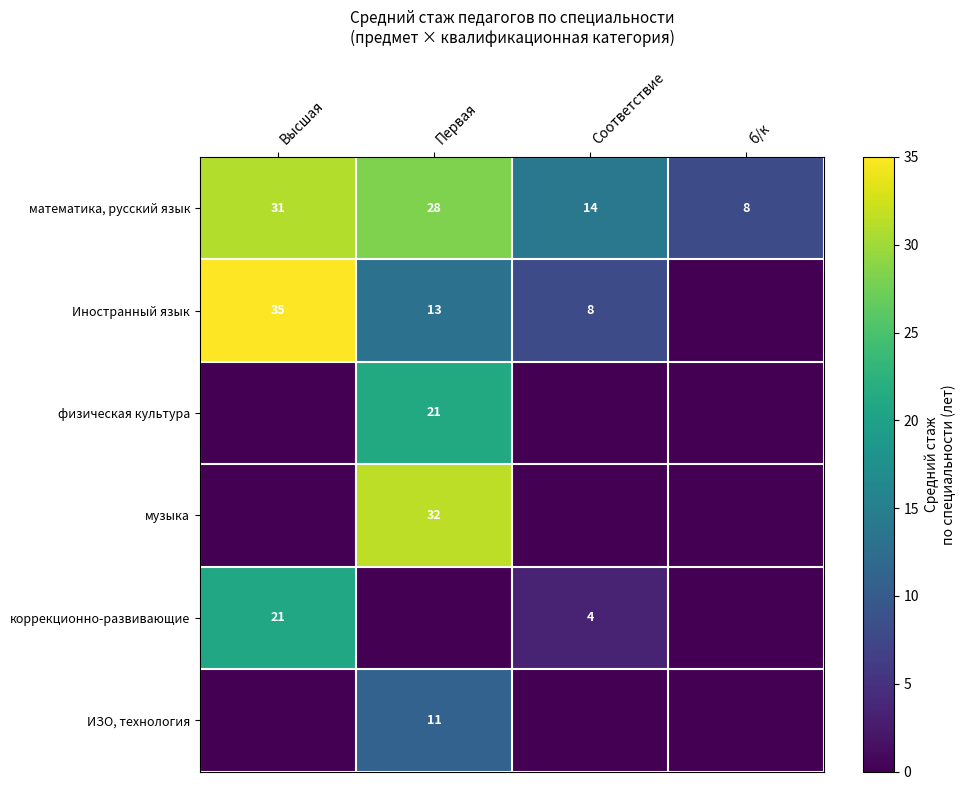

Is it true that математика, русский язык equals 44.6 at Первая?

False